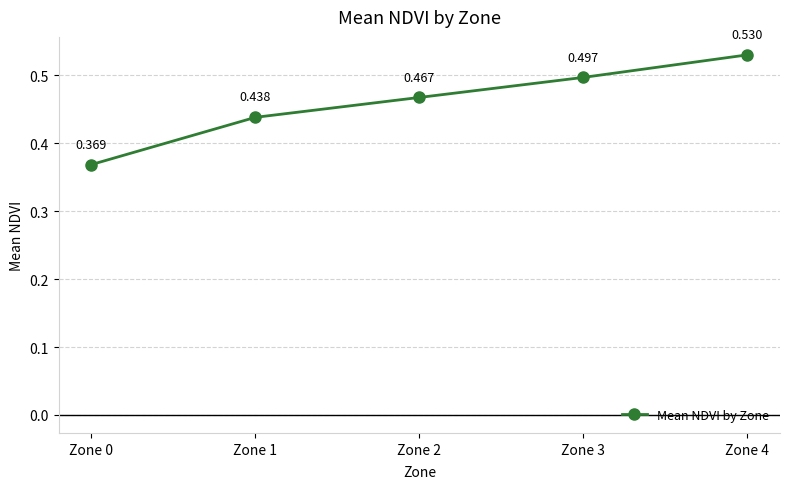

True or false: there are more than 2 points higher than both neighbors.

False